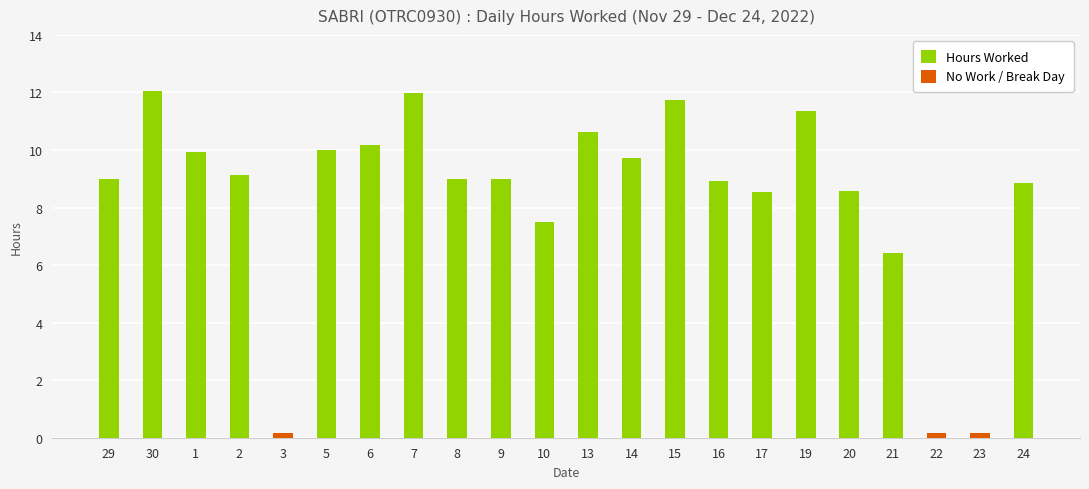

Read the value at 17.

8.6